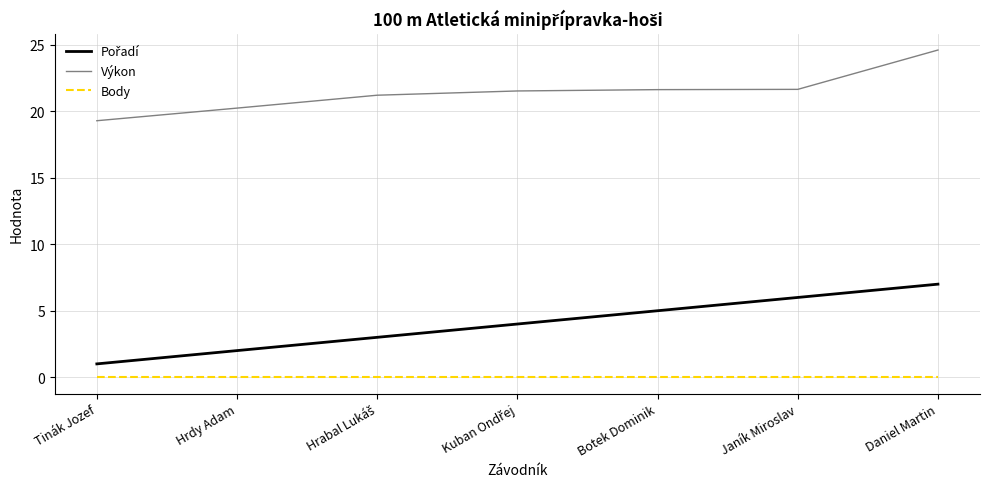

At which category is the sum across all series the highest?

Daniel Martin